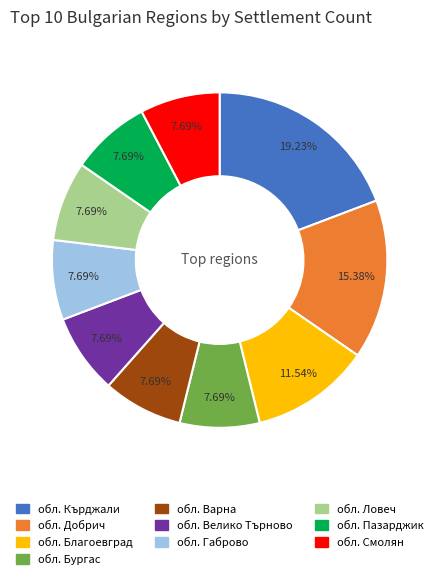

Is there any slice that represents more than half of the pie?

No